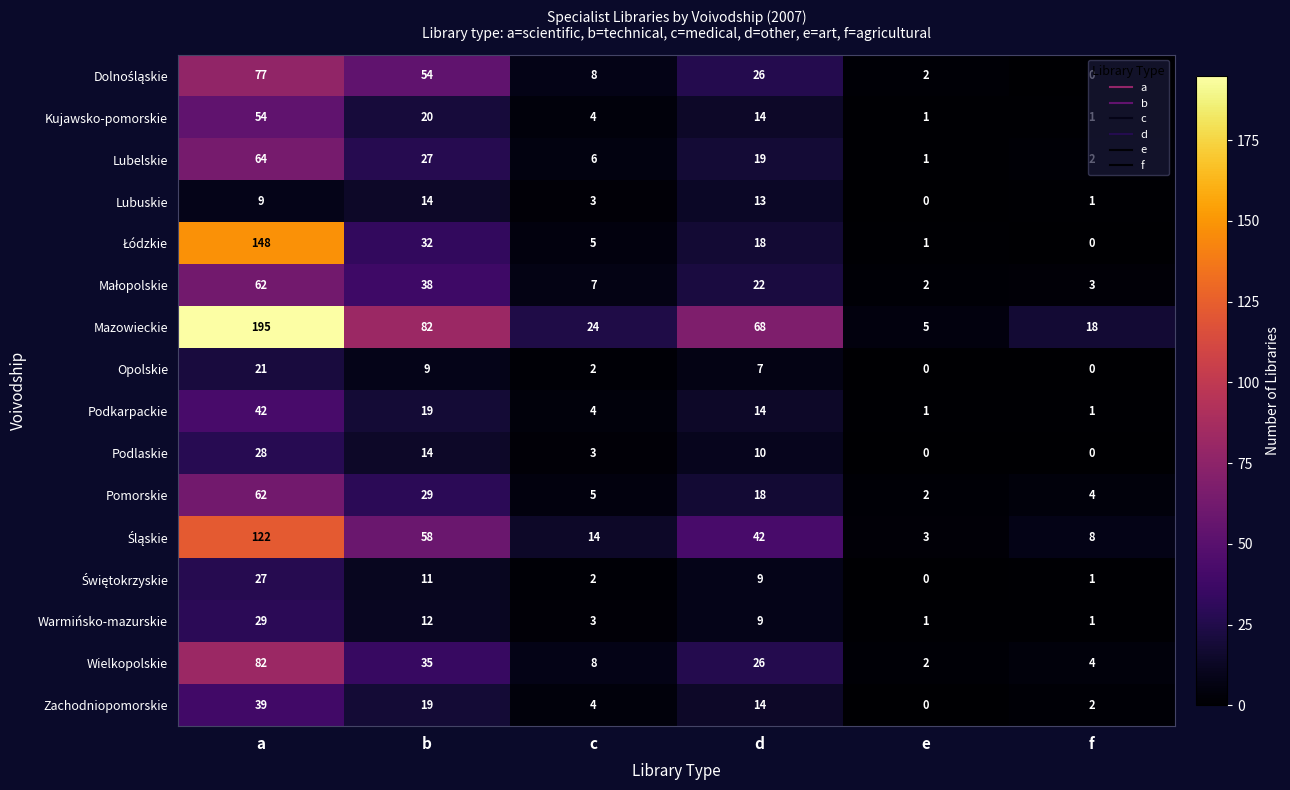

Where does the Opolskie series first go above 7?

a